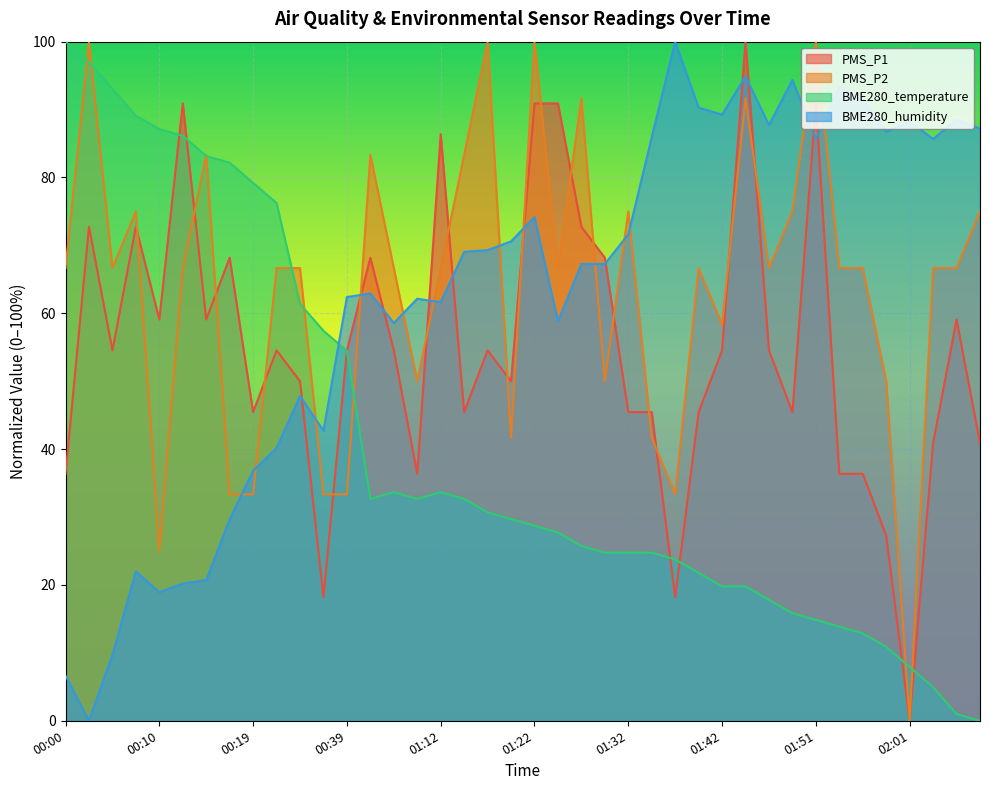

Which series ends up on top after the final intersection of BME280_humidity and PMS_P2?

BME280_humidity